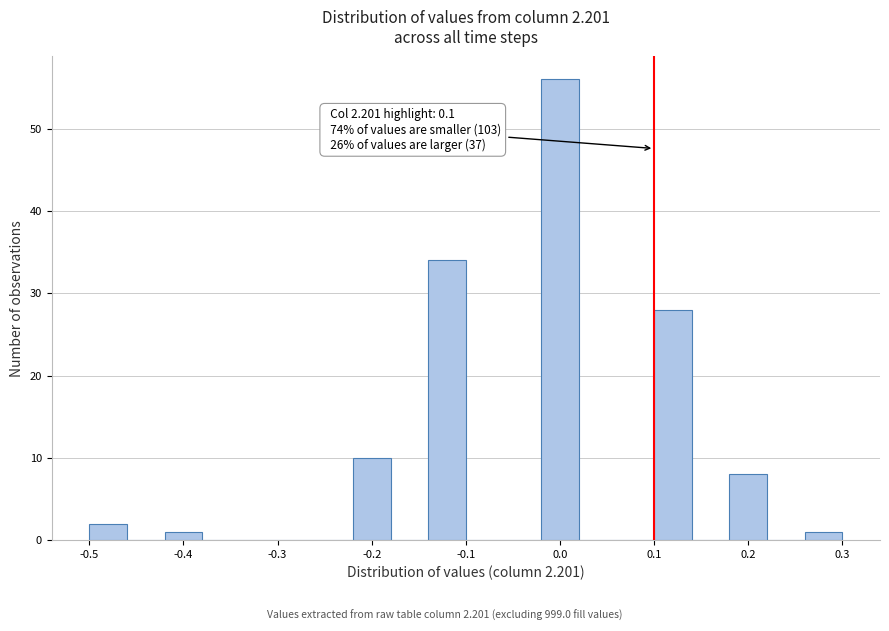

Which range on the x-axis has the tallest bar?

-0.02 to 0.02